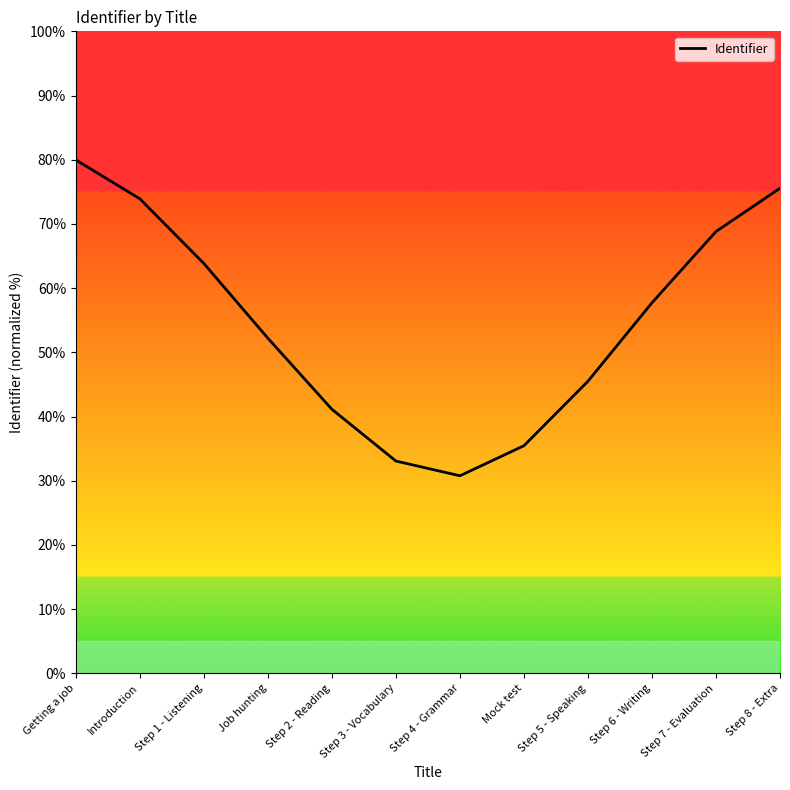

The value at Step 2 - Reading is 25.0. True or false?

False